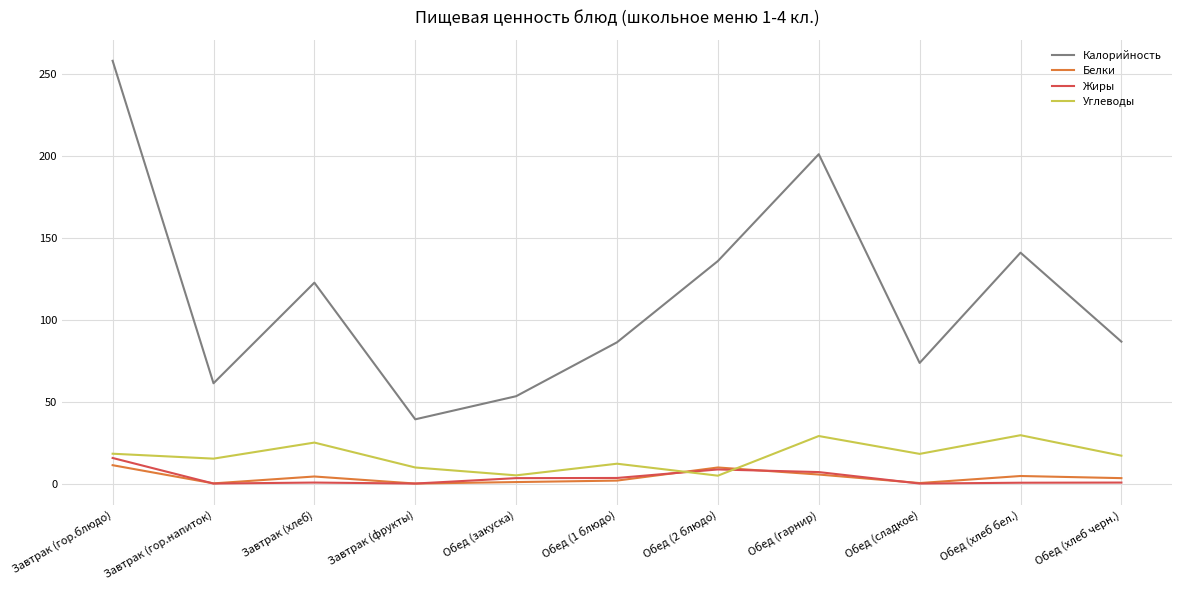

What position from the right is Завтрак (гор.блюдо)?

11